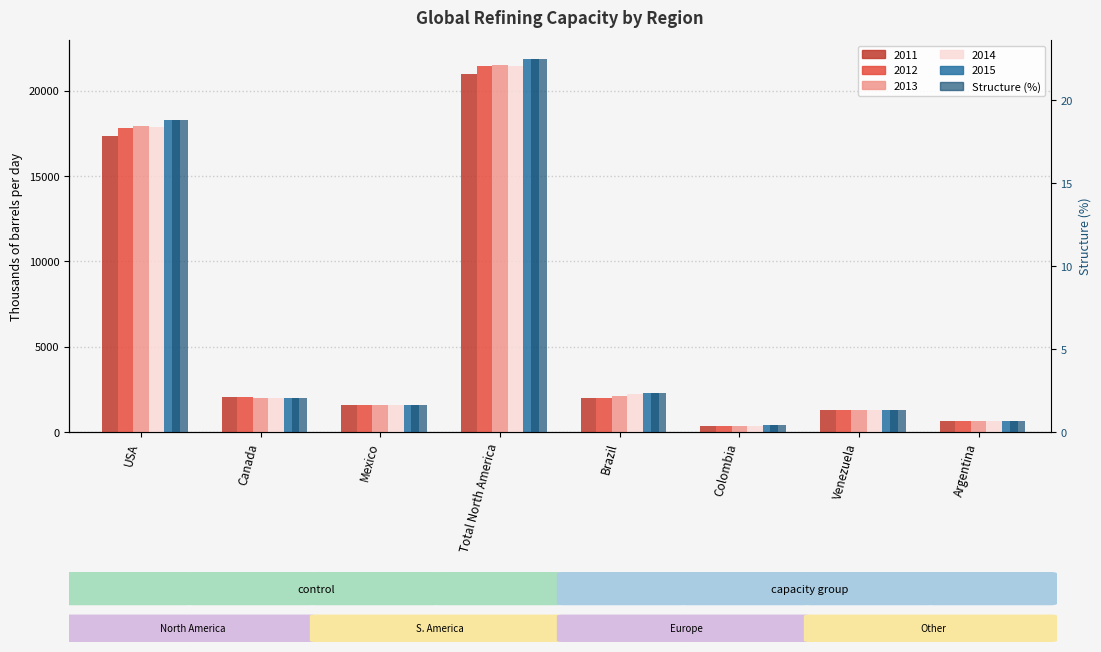

What position from the left is USA?

1